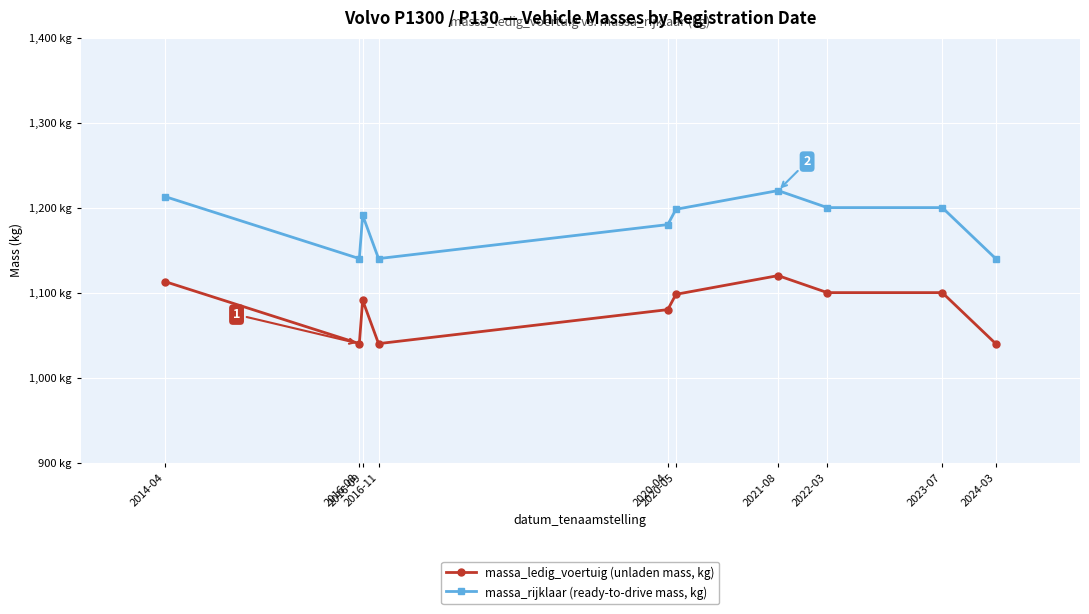

At which category does massa_ledig_voertuig (unladen mass, kg) reach its first local peak?

2016-09